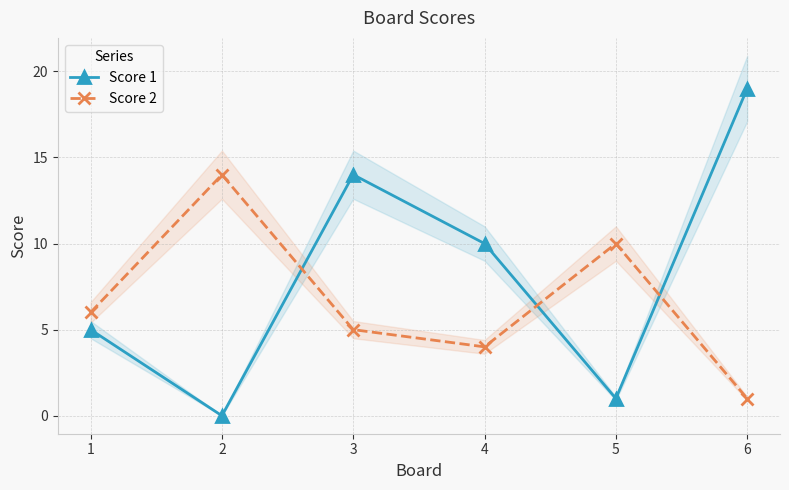

What is the difference between the highest and lowest values at 4?

6